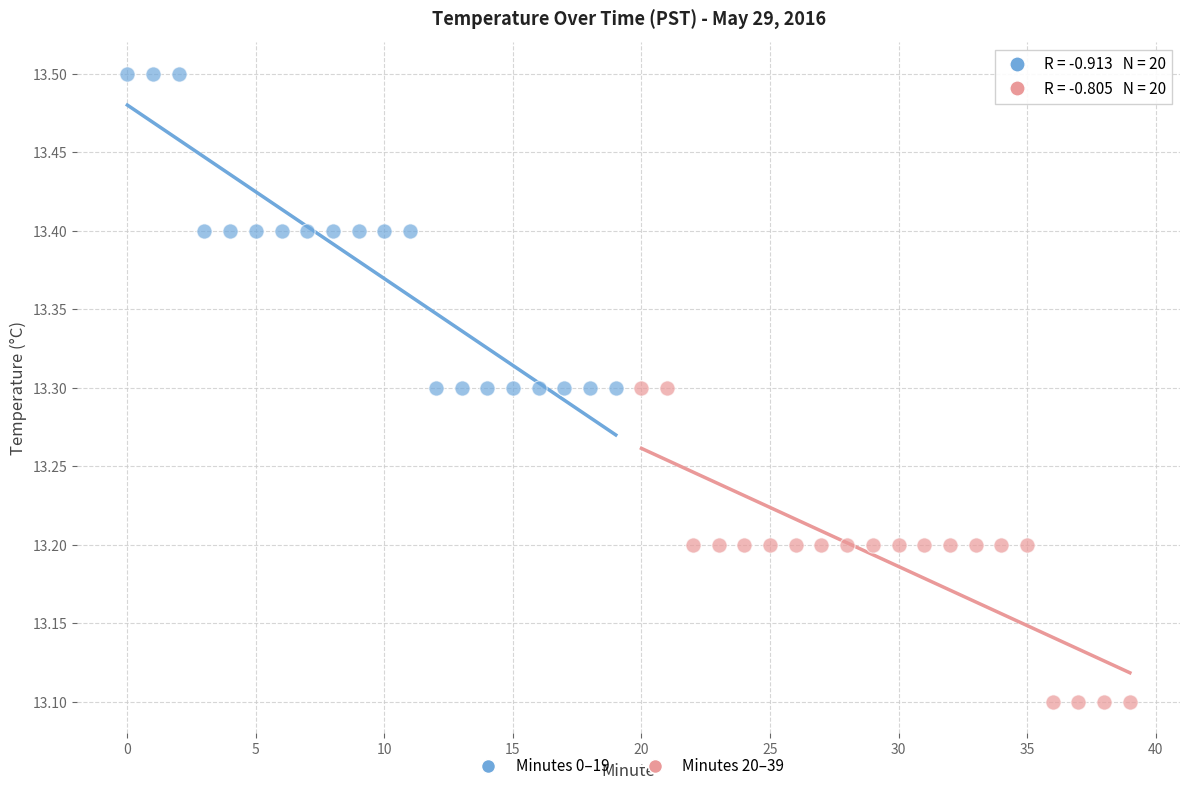

Which series contains the highest Y value?

Minutes 0–19